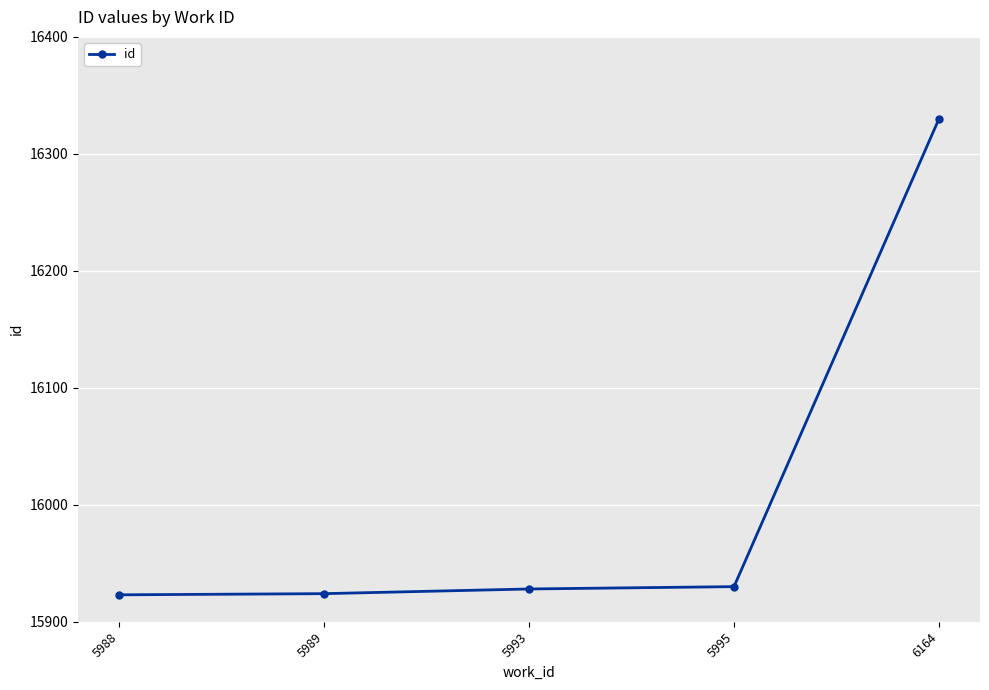

The chart shows a value of 15924 at 5989. True or false?

True